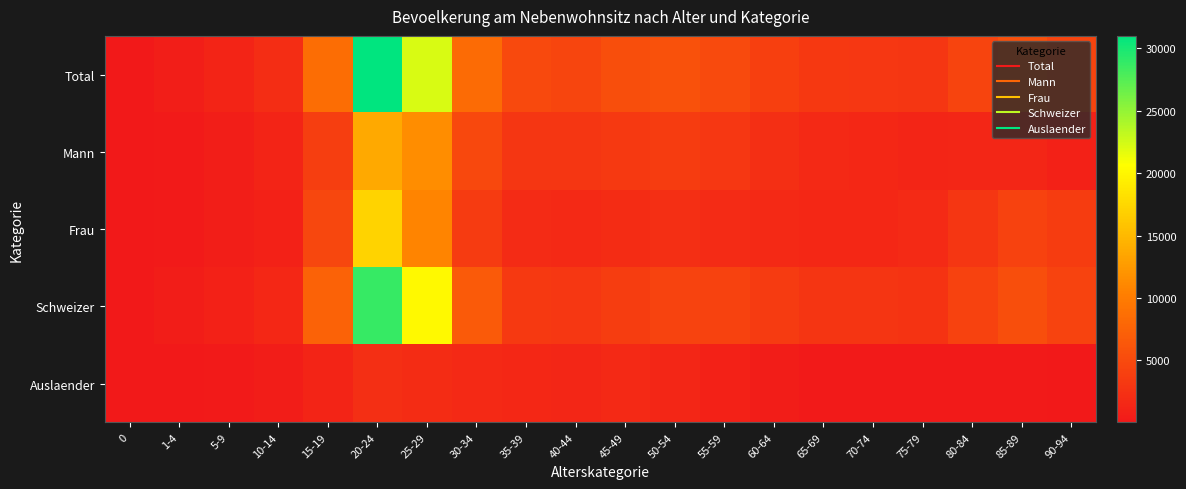

Reading left to right, transcribe all the data shown in this chart.

Total: 0=148	1-4=554	5-9=1168	10-14=2106	15-19=8630	20-24=30995	25-29=22175	30-34=8287	35-39=4916	40-44=4595	45-49=5434	50-54=5807	55-59=5086	60-64=3928	65-69=3210	70-74=3117	75-79=3021	80-84=4418	85-89=5652	90-94=4514
Mann: 0=85	1-4=281	5-9=629	10-14=1208	15-19=3915	20-24=13804	25-29=11476	30-34=4789	35-39=2970	40-44=2966	45-49=3381	50-54=3571	55-59=3109	60-64=2247	65-69=1658	70-74=1575	75-79=1280	80-84=1444	85-89=1458	90-94=952
Frau: 0=63	1-4=273	5-9=539	10-14=898	15-19=4715	20-24=17191	25-29=10699	30-34=3498	35-39=1946	40-44=1629	45-49=2053	50-54=2236	55-59=1977	60-64=1681	65-69=1552	70-74=1542	75-79=1741	80-84=2974	85-89=4194	90-94=3562
Schweizer: 0=48	1-4=421	5-9=936	10-14=1613	15-19=7477	20-24=28709	25-29=20134	30-34=6630	35-39=3409	40-44=3167	45-49=3780	50-54=4316	55-59=4159	60-64=3466	65-69=2944	70-74=2907	75-79=2771	80-84=4167	85-89=5427	90-94=4380
Auslaender: 0=100	1-4=133	5-9=232	10-14=493	15-19=1153	20-24=2286	25-29=2041	30-34=1657	35-39=1507	40-44=1428	45-49=1654	50-54=1491	55-59=927	60-64=462	65-69=266	70-74=210	75-79=250	80-84=251	85-89=225	90-94=134